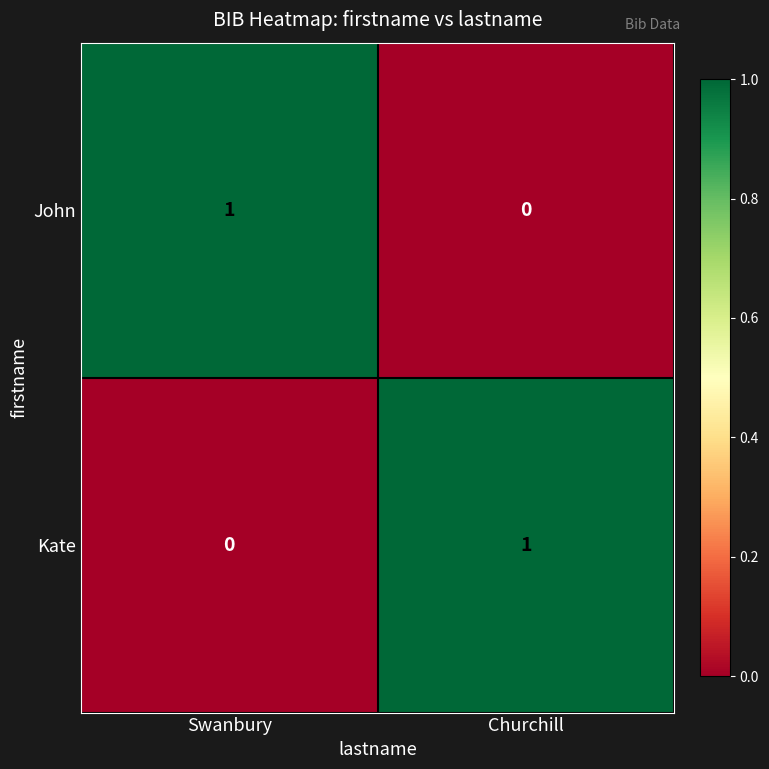

Which category has the highest value in the John series?

Swanbury